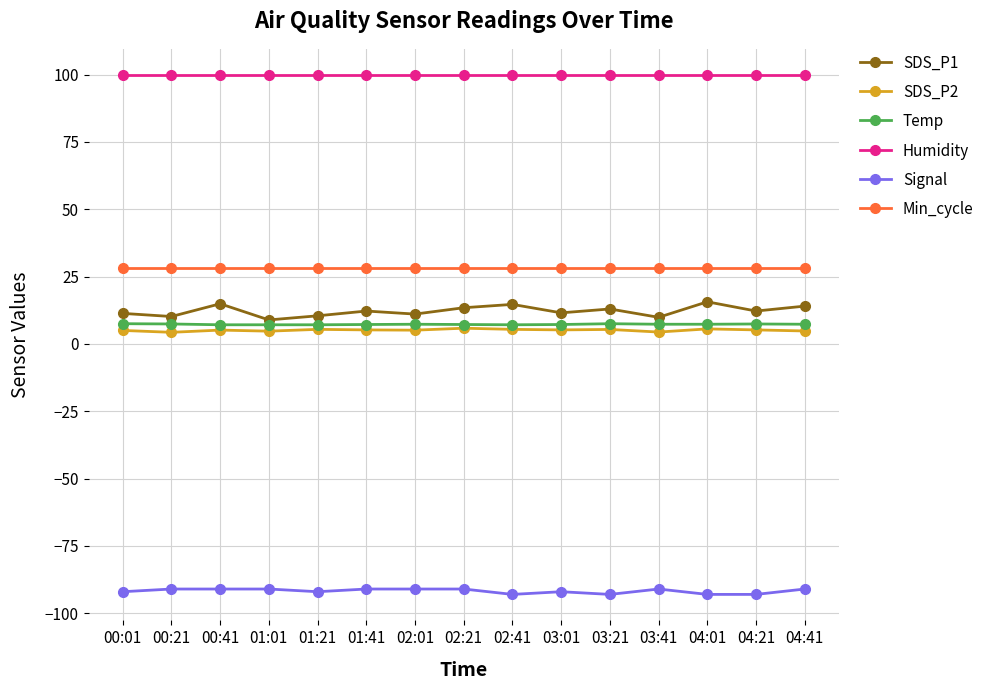

What is the total value across all series at 00:01?

59.7